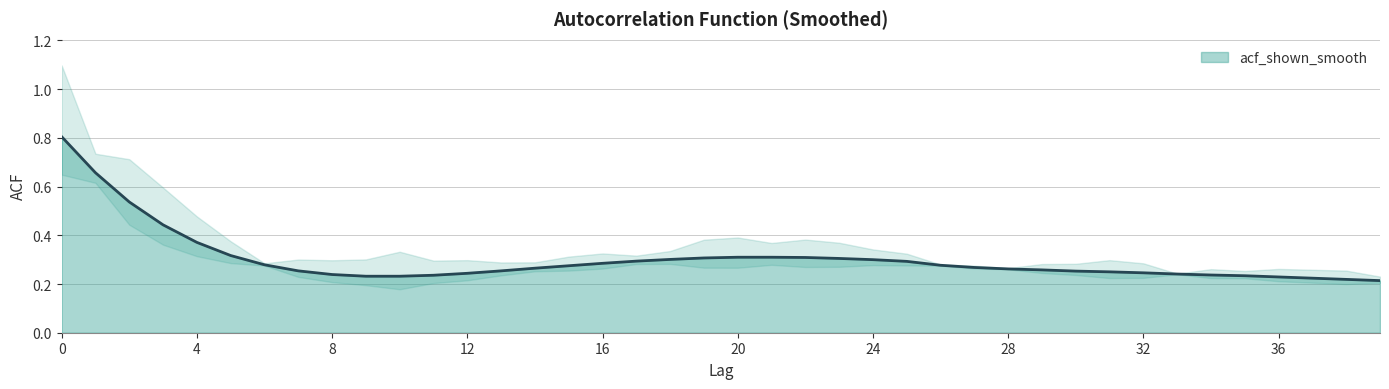

Where is the data nearest to the value 0?

39